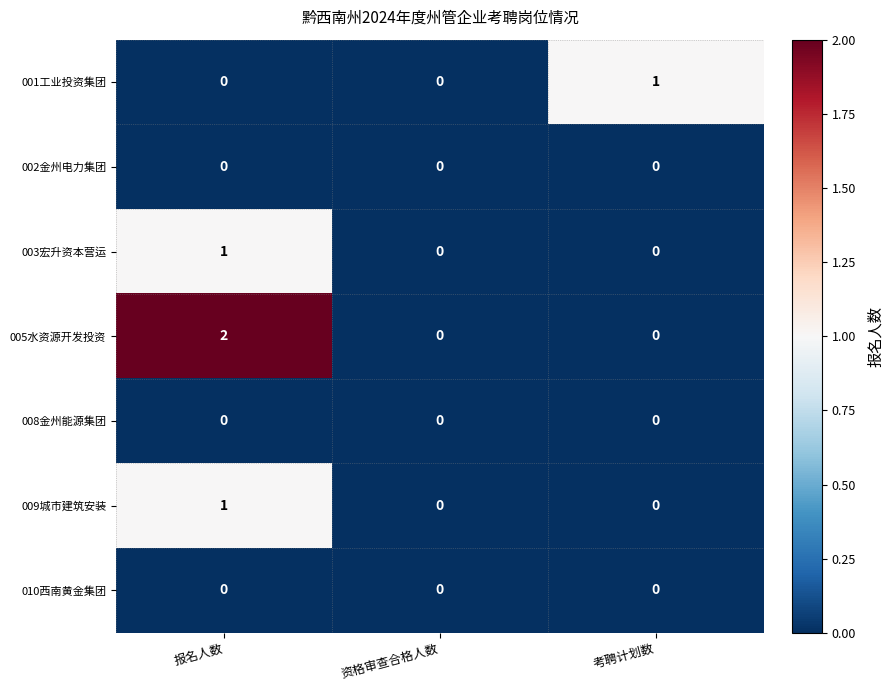

At which label does 005水资源开发投资 reach its peak?

报名人数